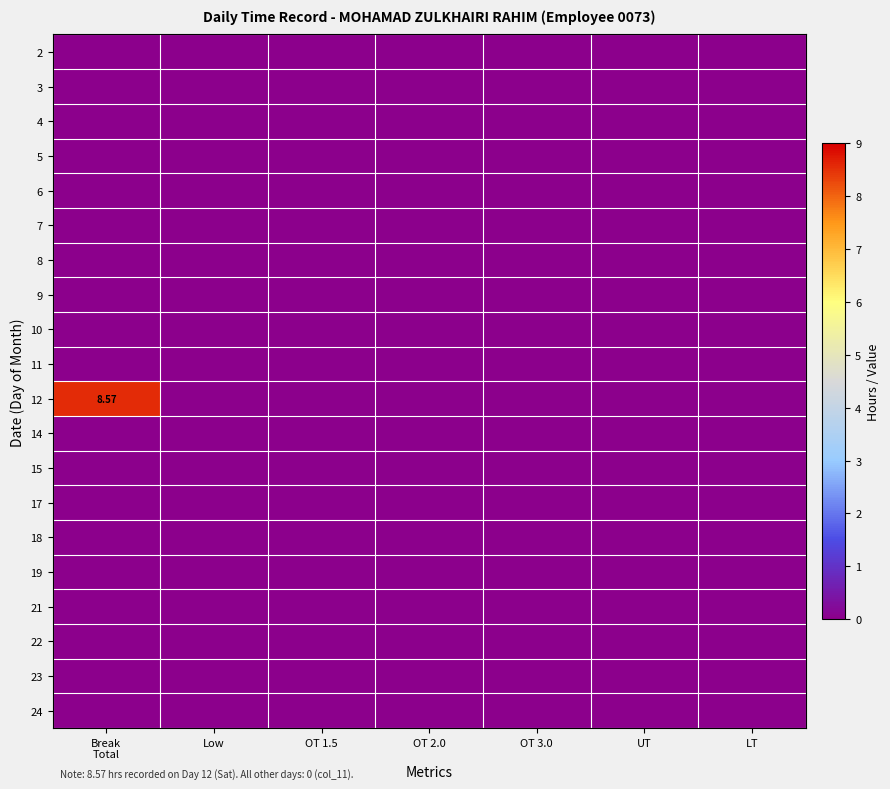

True or false: 9 has a value of 0.0 at OT 3.0.

True